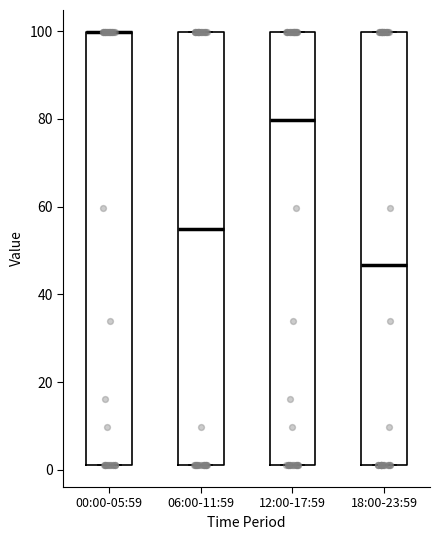

Where is the upper edge of the box for 00:00-05:59 on the y-axis? The values are not printed on the chart, so give them approximately, as read against the axis.

100